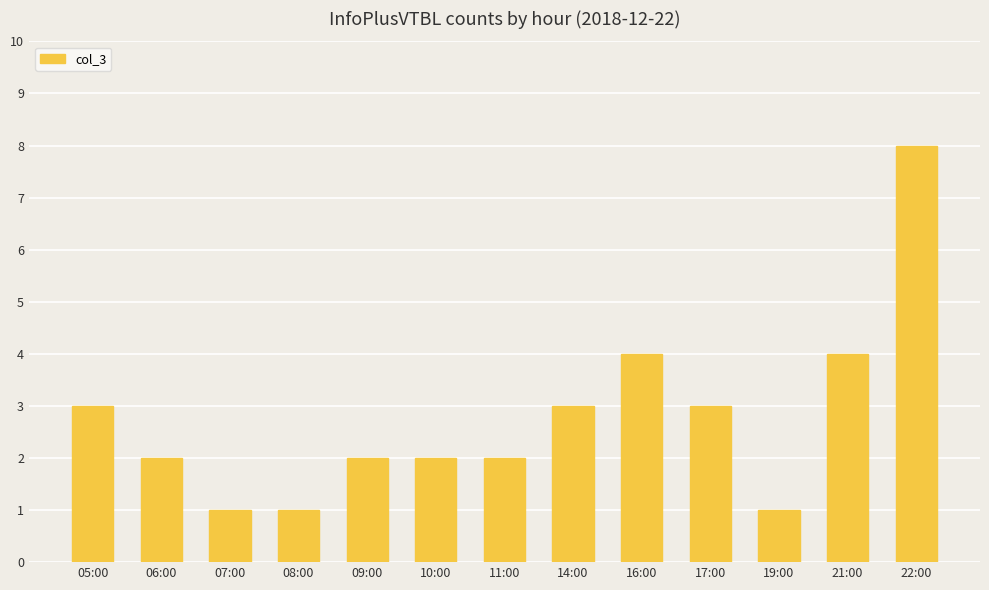

The value at 09:00 is 2. True or false?

True